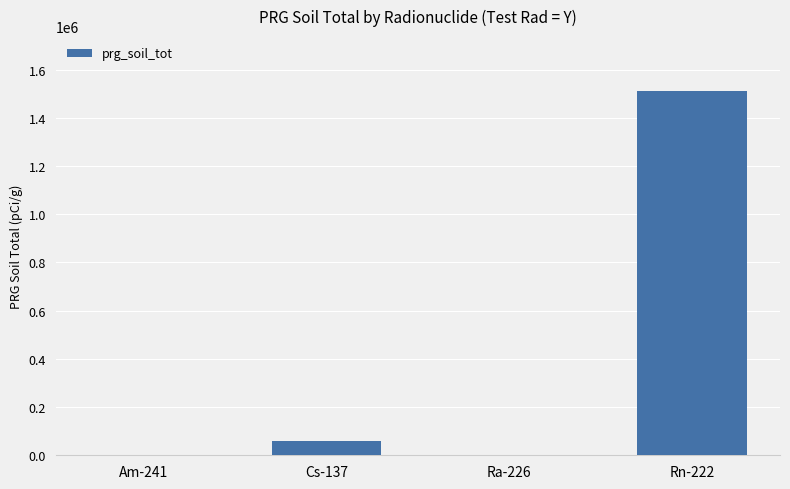

The value at Ra-226 is 375.8. True or false?

True